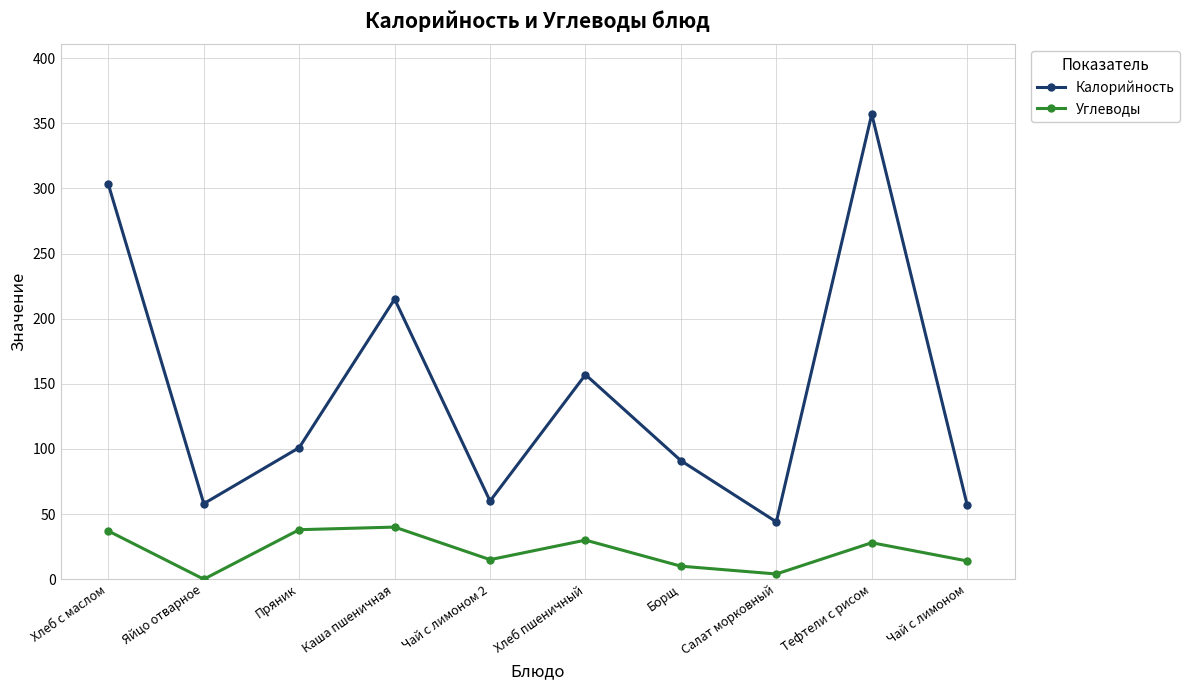

What is the spread (max minus min) of values at Пряник?

63